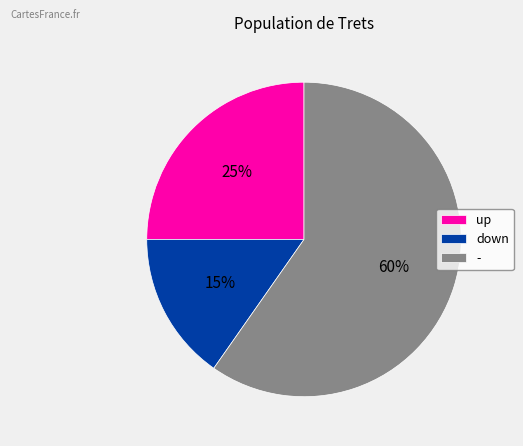

Which slice is the largest?

-